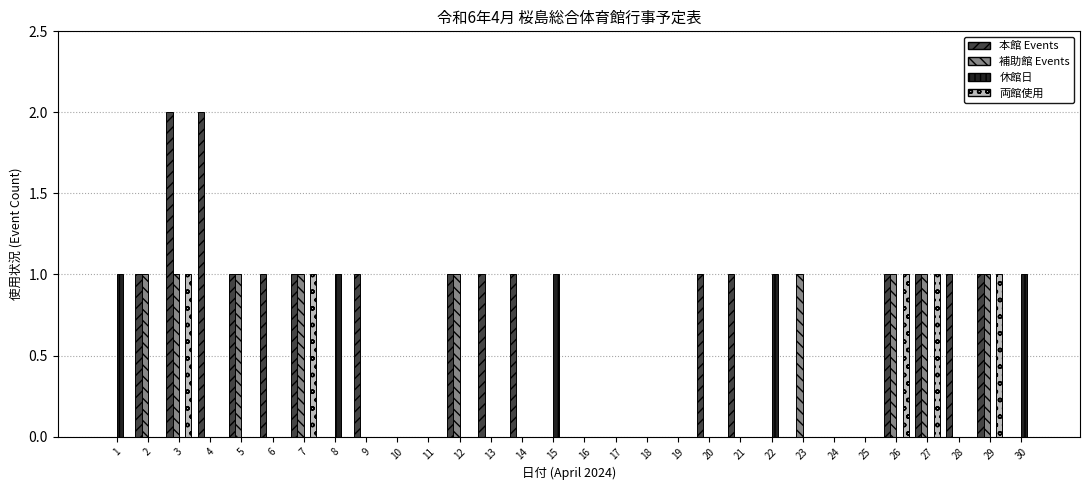

How many 本館 Events values are between 0 and 1?

28